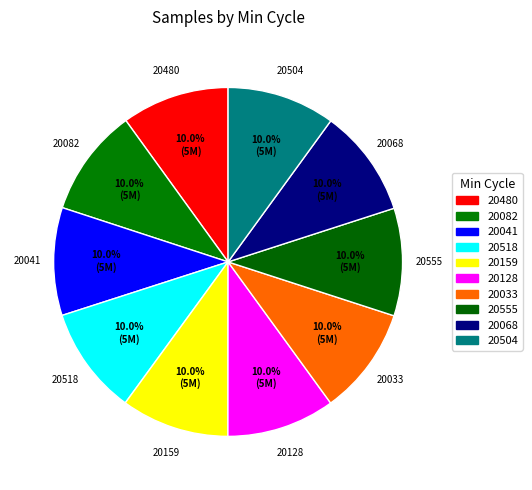

Count the number of slices in the pie.

10